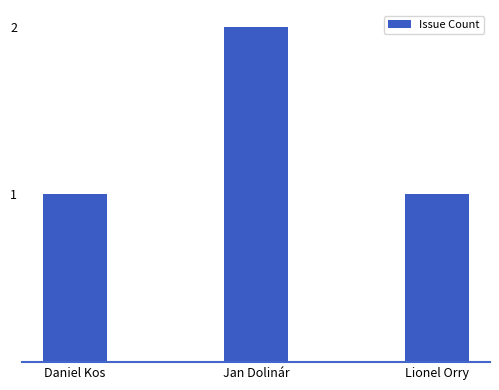

What is the value of the 1st bar from the left?

1